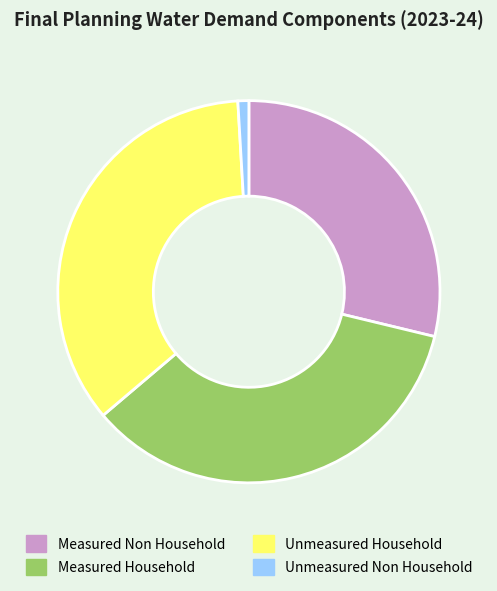

Which has a higher value, Unmeasured Non Household or Unmeasured Household?

Unmeasured Household